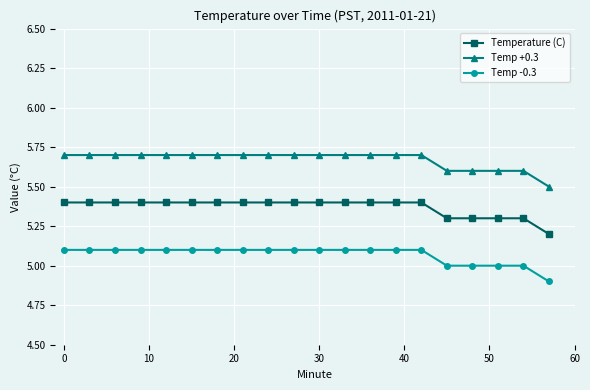

Rank the series by their average value, from lowest to highest.

Temp -0.3, Temperature (C), Temp +0.3